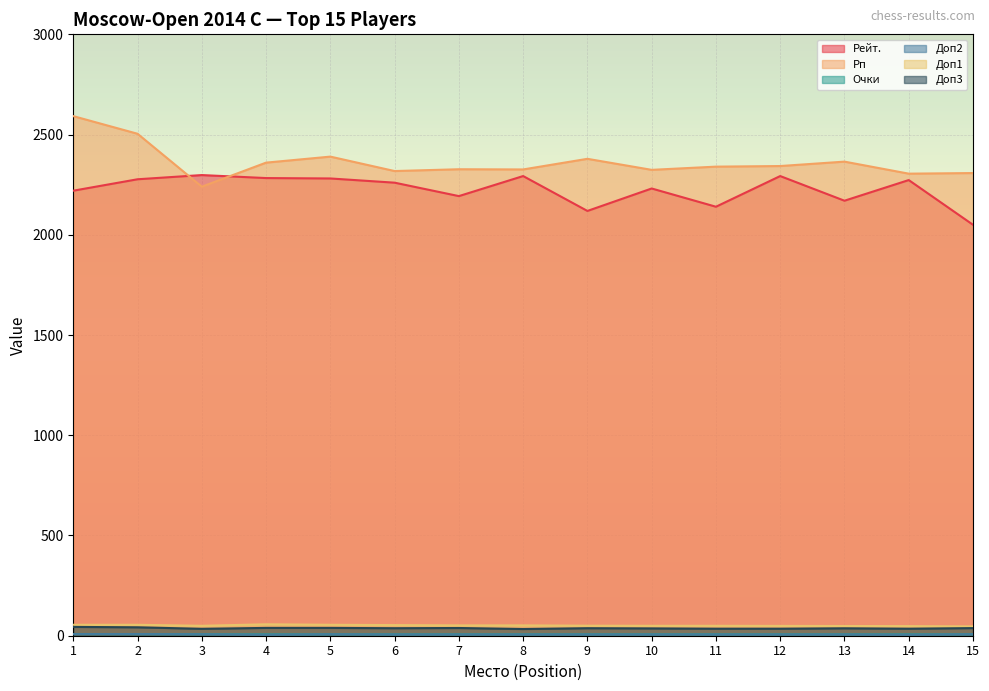

The value of Доп3 at 9 is 37.5. True or false?

True